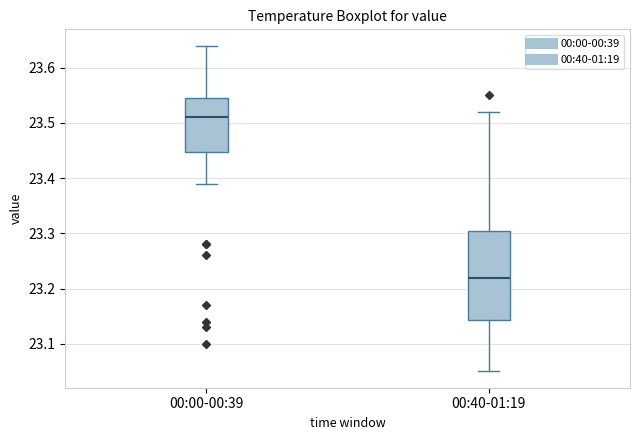

Reading left to right, transcribe this box plot: for each box, give where its median line is, the range the box spans, and where its two whiskers end, as read against the y-axis. The values are not printed on the chart, so give them approximately, as read against the axis.

00:00-00:39: median 23.51, box 23.45 to 23.55, whiskers 23.39 to 23.64
00:40-01:19: median 23.22, box 23.14 to 23.31, whiskers 23.05 to 23.52